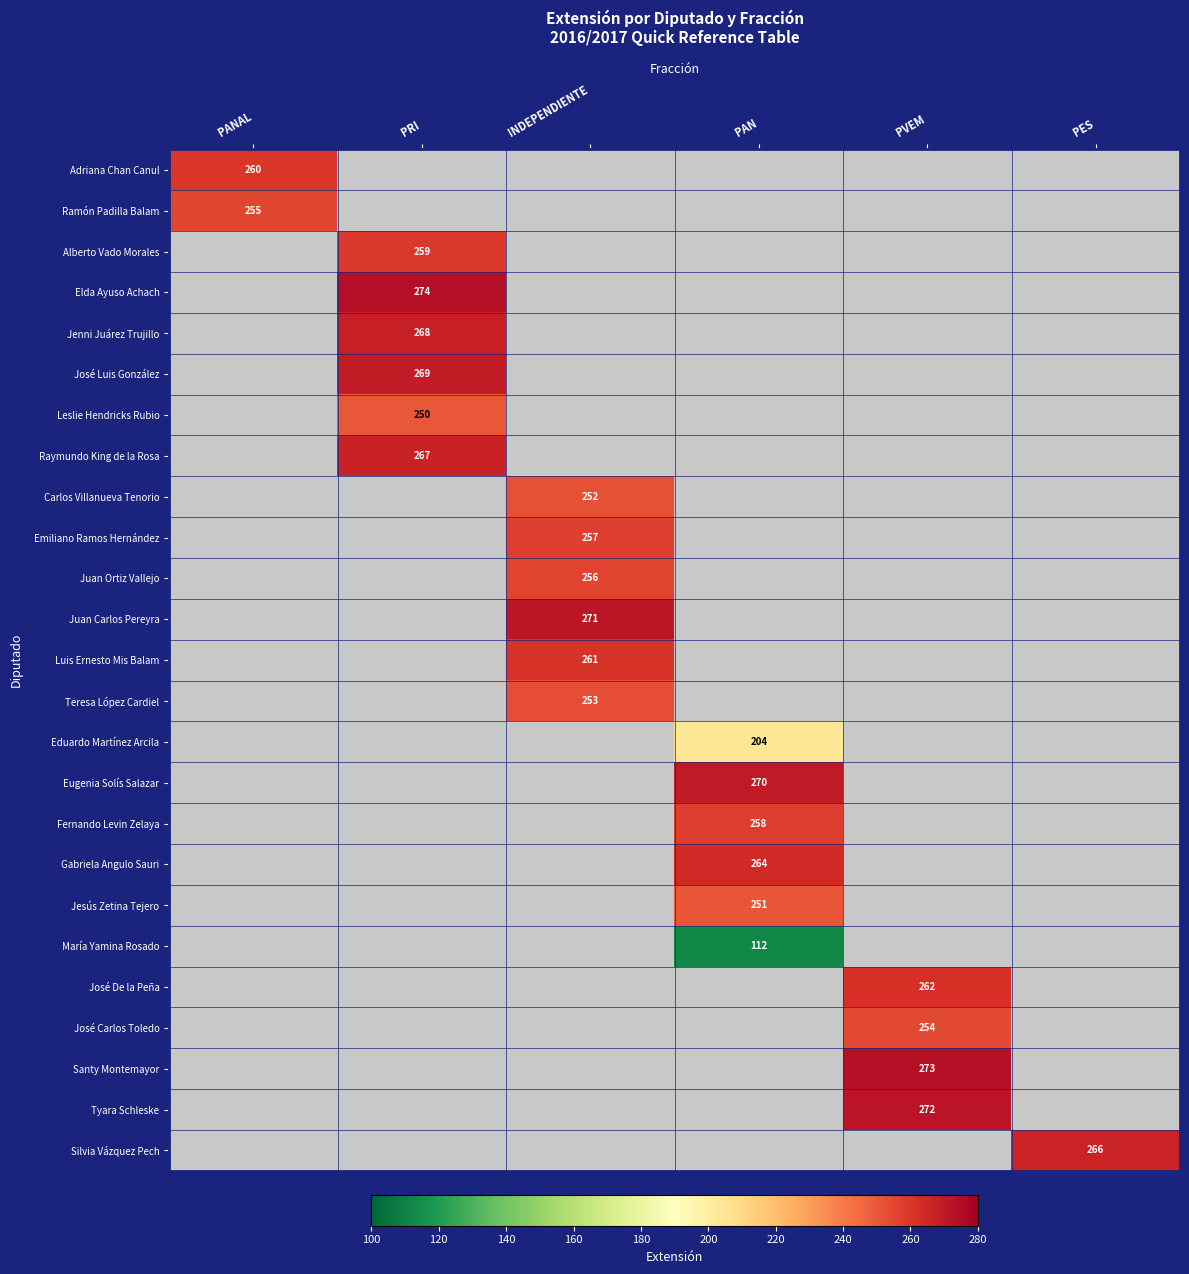

Is it true that Tyara Schleske equals 478 at PVEM?

False